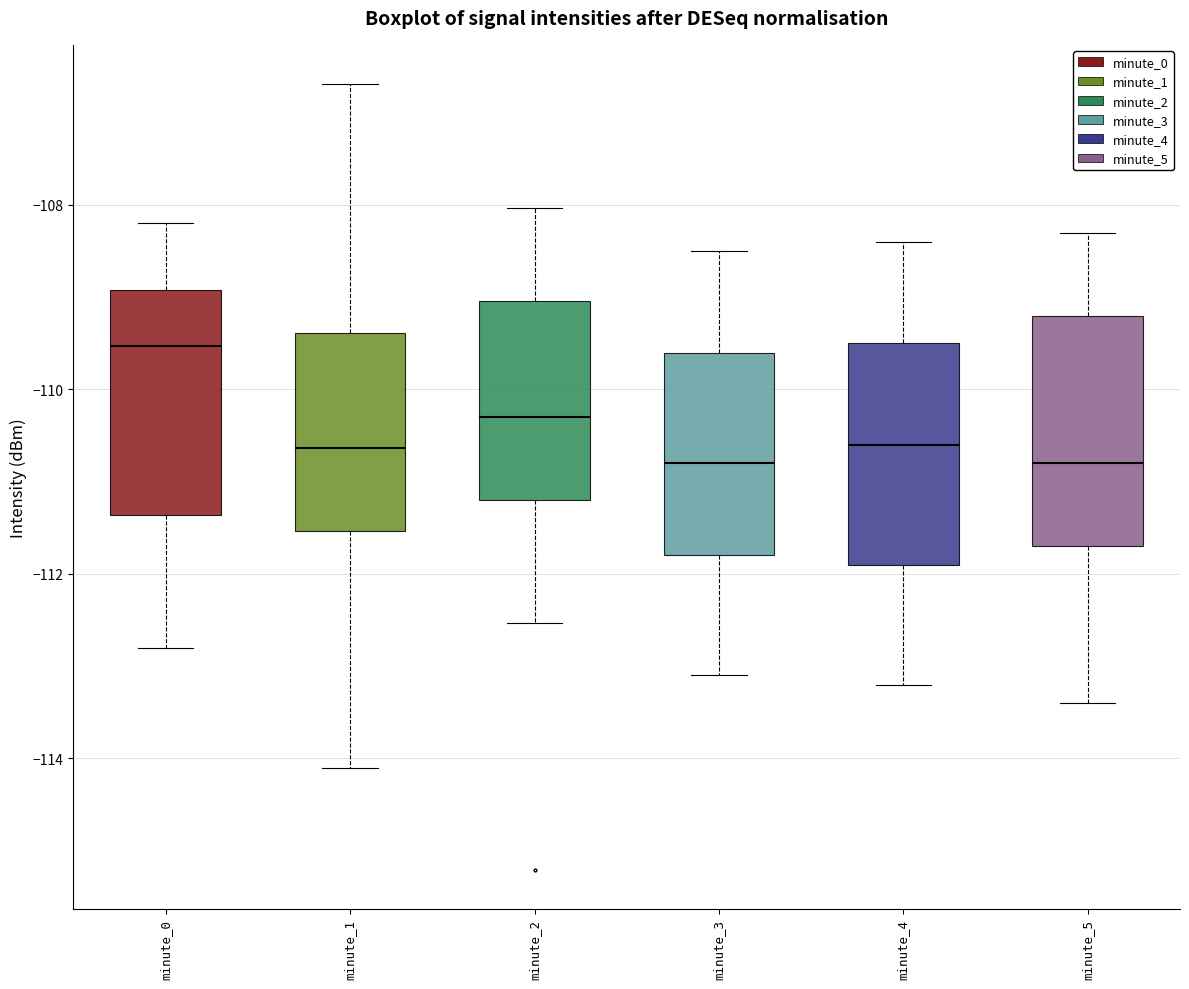

Reading left to right, read every box against the y-axis: the position of its median line, the range the box covers, and the ends of its whiskers. The values are not printed on the chart, so give them approximately, as read against the axis.

minute_0: median -109.6, box -111.4 to -109.0, whiskers -112.8 to -108.2
minute_1: median -110.6, box -111.6 to -109.4, whiskers -114.0 to -106.6
minute_2: median -110.2, box -111.2 to -109.0, whiskers -112.6 to -108.0
minute_3: median -110.8, box -111.8 to -109.6, whiskers -113.0 to -108.4
minute_4: median -110.6, box -111.8 to -109.4, whiskers -113.2 to -108.4
minute_5: median -110.8, box -111.6 to -109.2, whiskers -113.4 to -108.2